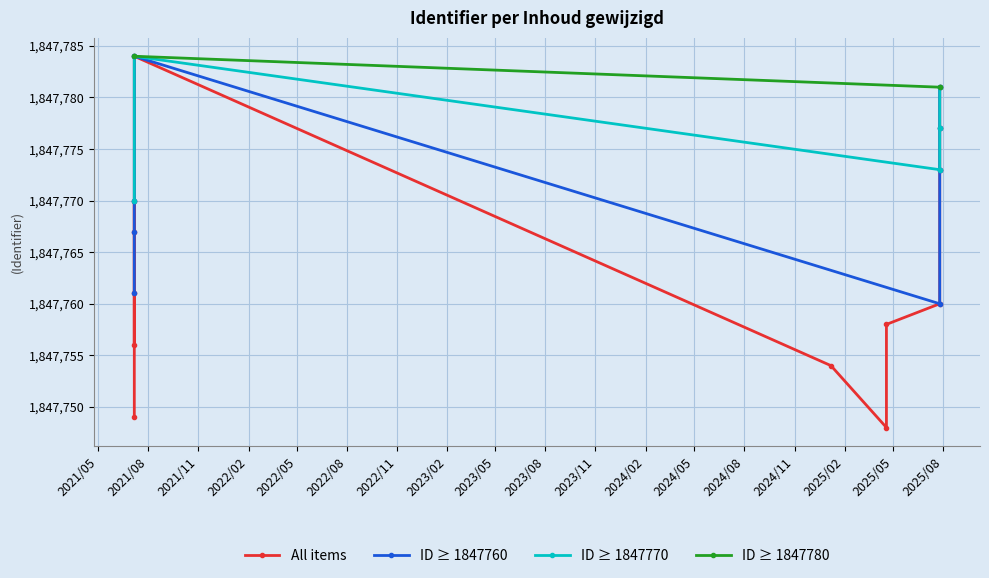

What is the difference between the maximum and minimum values?

36